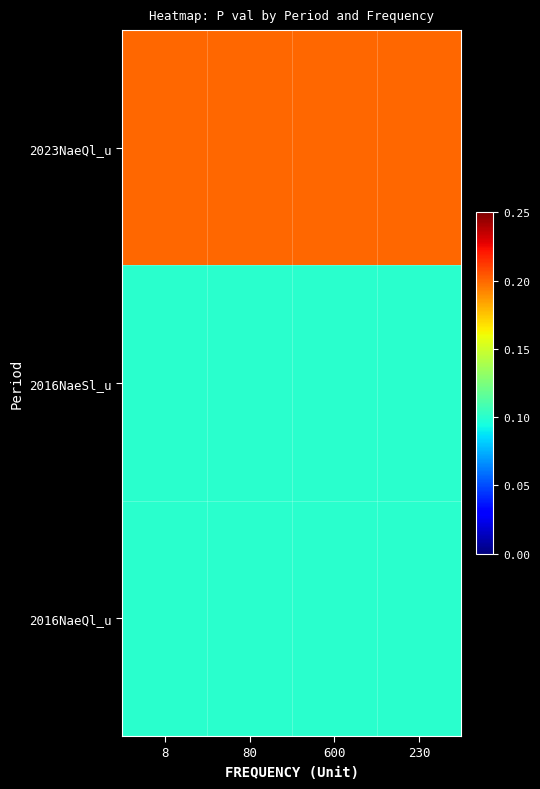

Reading left to right, extract all data points from this chart.

2023NaeQl_u: 8=0.2	80=0.2	600=0.2	230=0.2
2016NaeSl_u: 8=0.1	80=0.1	600=0.1	230=0.1
2016NaeQl_u: 8=0.1	80=0.1	600=0.1	230=0.1